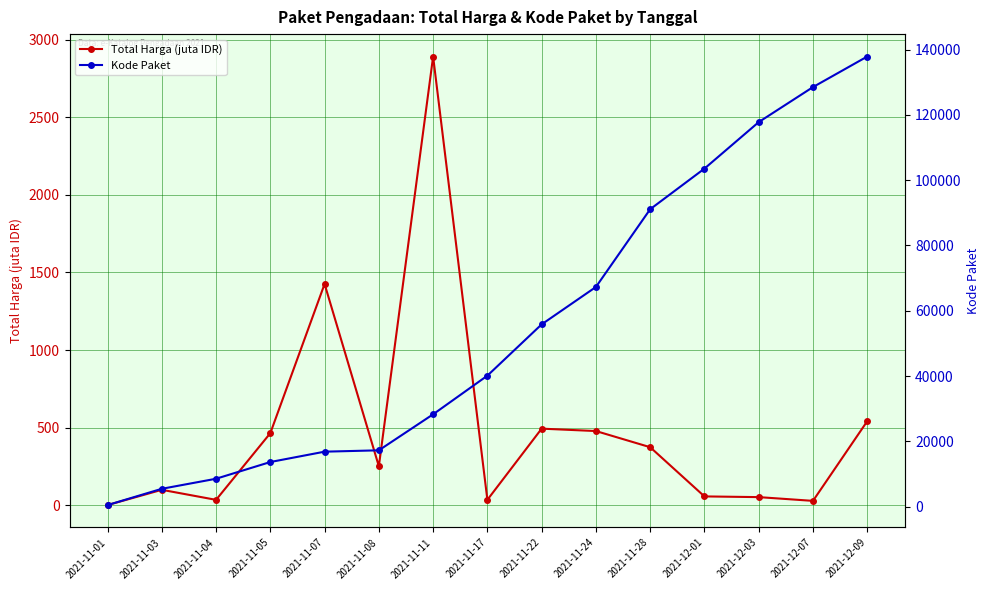

Reading left to right, extract all data points from this chart.

Total Harga (juta IDR): 2021-11-01=0.3	2021-11-03=98.8	2021-11-04=34.0	2021-11-05=464.0	2021-11-07=1425.9	2021-11-08=250.3	2021-11-11=2892.1	2021-11-17=34.3	2021-11-22=493.0	2021-11-24=477.6	2021-11-28=373.4	2021-12-01=56.2	2021-12-03=51.6	2021-12-07=27.4	2021-12-09=541.1
Kode Paket: 2021-11-01=464.0	2021-11-03=5449.0	2021-11-04=8530.0	2021-11-05=13652.0	2021-11-07=16823.0	2021-11-08=17238.0	2021-11-11=28271.0	2021-11-17=40112.0	2021-11-22=55826.0	2021-11-24=67279.0	2021-11-28=91101.0	2021-12-01=103541.0	2021-12-03=117783.0	2021-12-07=128516.0	2021-12-09=137876.0